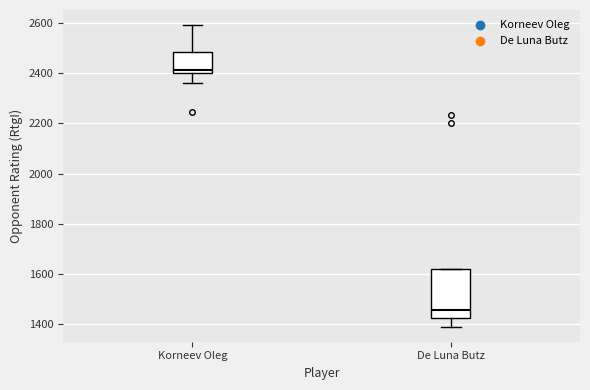

Comparing the boxes themselves (not the whiskers), which one is the tallest?

De Luna Butz